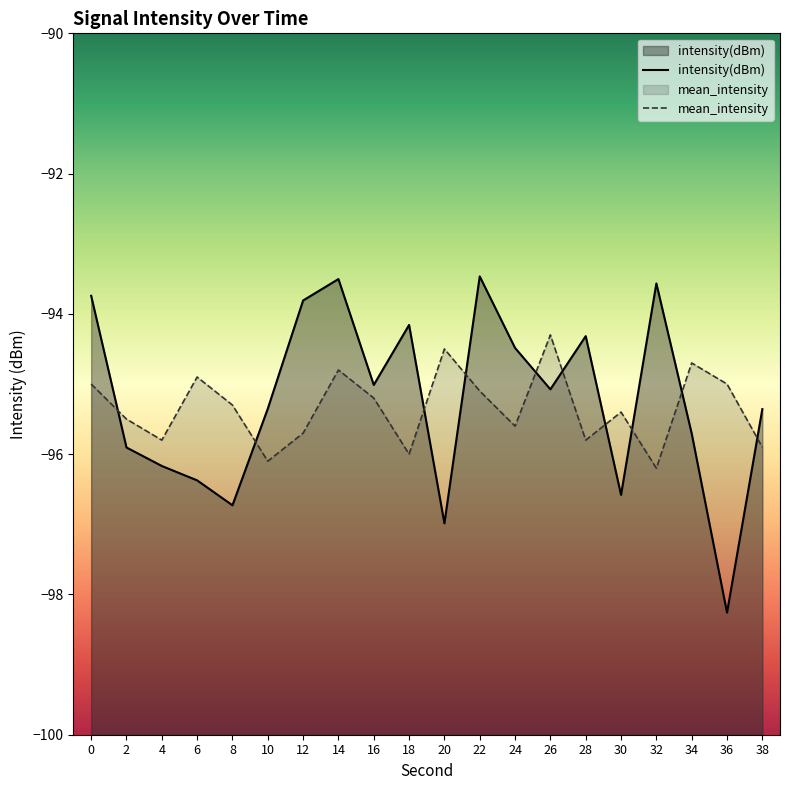

Which series has the largest total across all categories?

intensity(dBm)